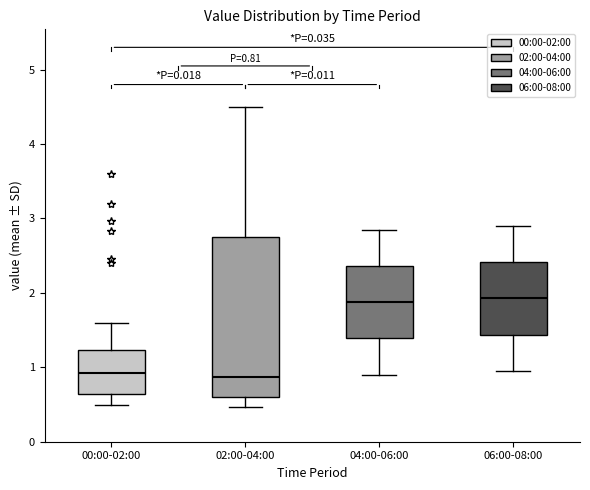

Which box is the tallest, from its lower edge to its upper edge?

02:00-04:00